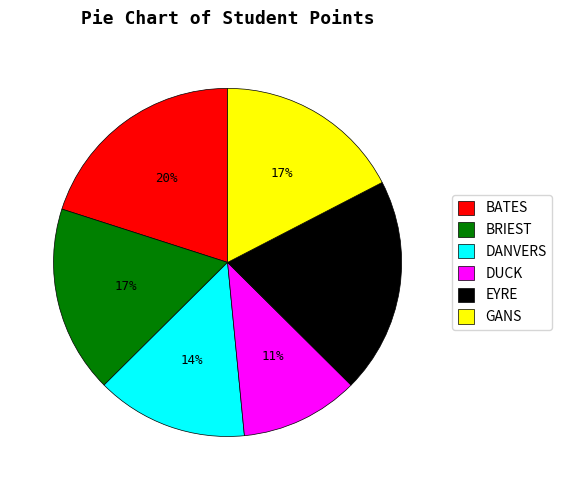

True or false: DANVERS accounts for 2% of the total.

False